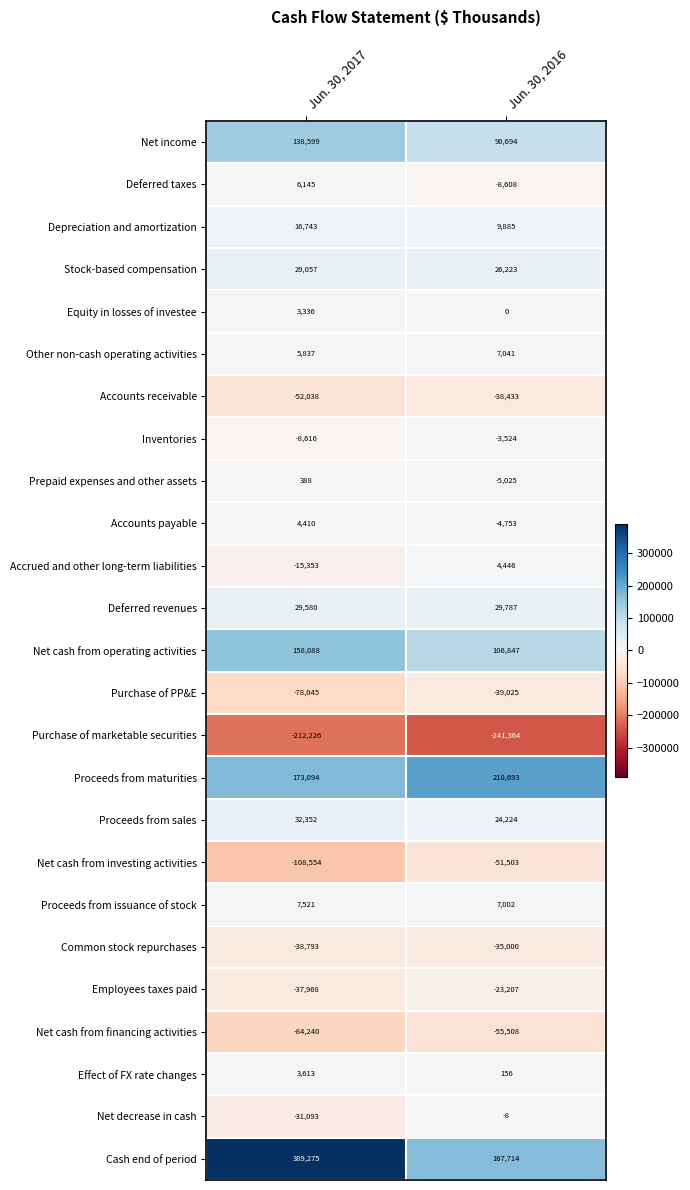

The value of Net decrease in cash at Jun. 30, 2017 is -41071. True or false?

False